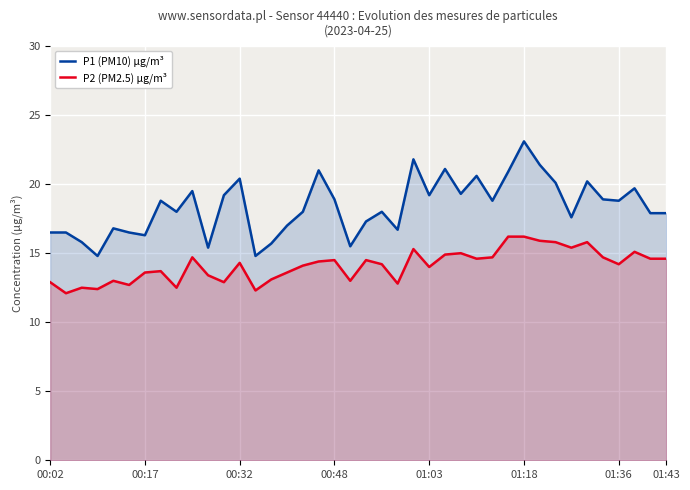

Which series changed the most between 27 and 29?

P2 (PM2.5) µg/m³